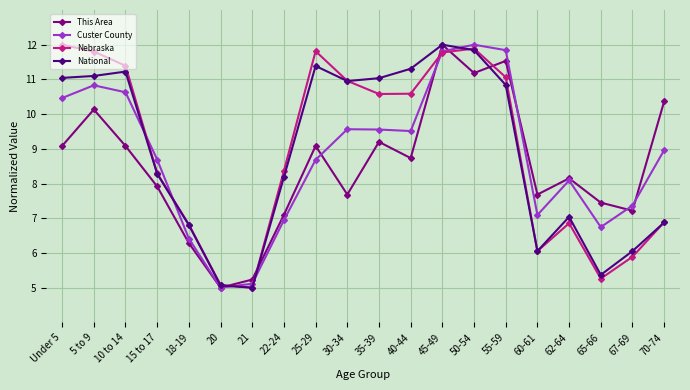

How many interior local valleys does the Nebraska series have?

4